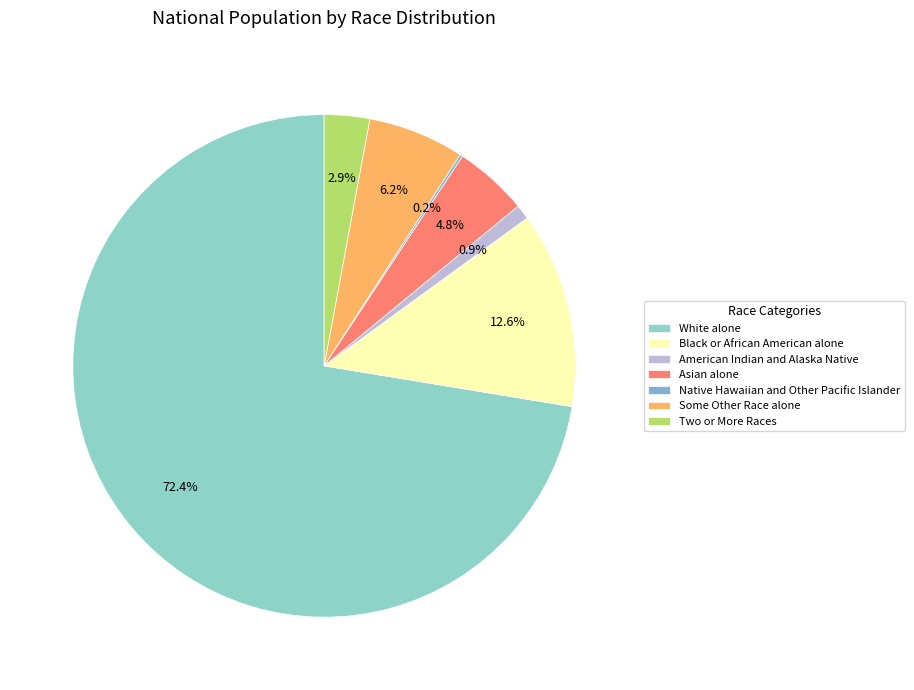

Is it true that American Indian and Alaska Native is 12% of the pie?

False